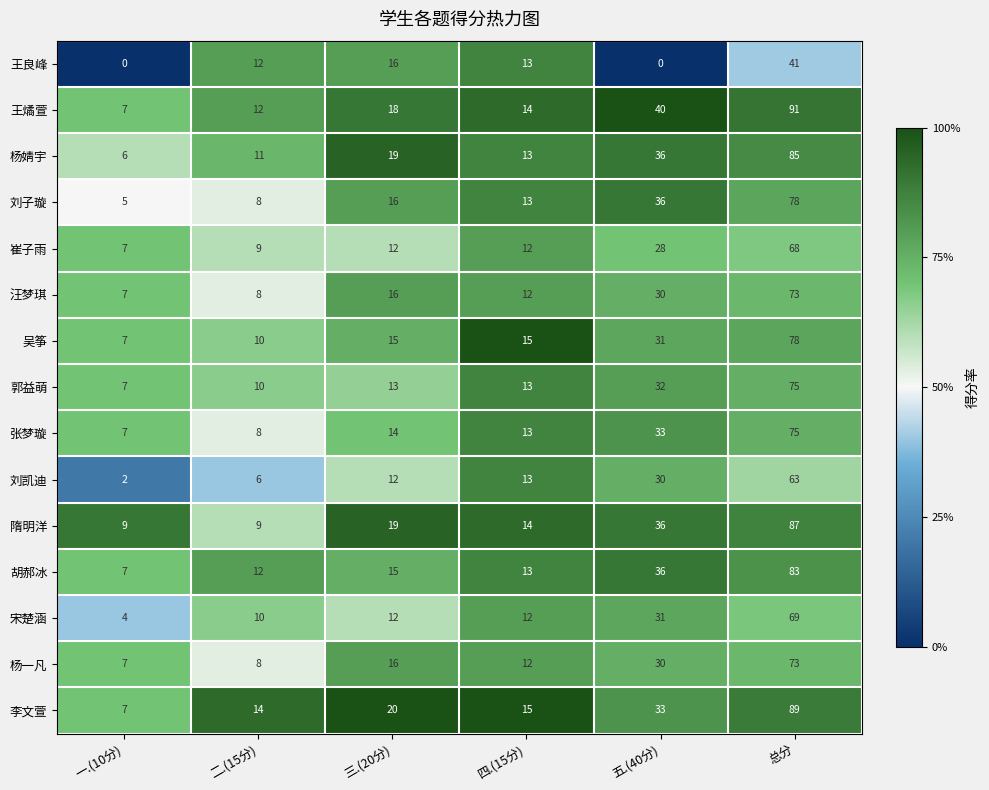

What is the approximate value of 宋楚涵 at 三.(20分)?

12